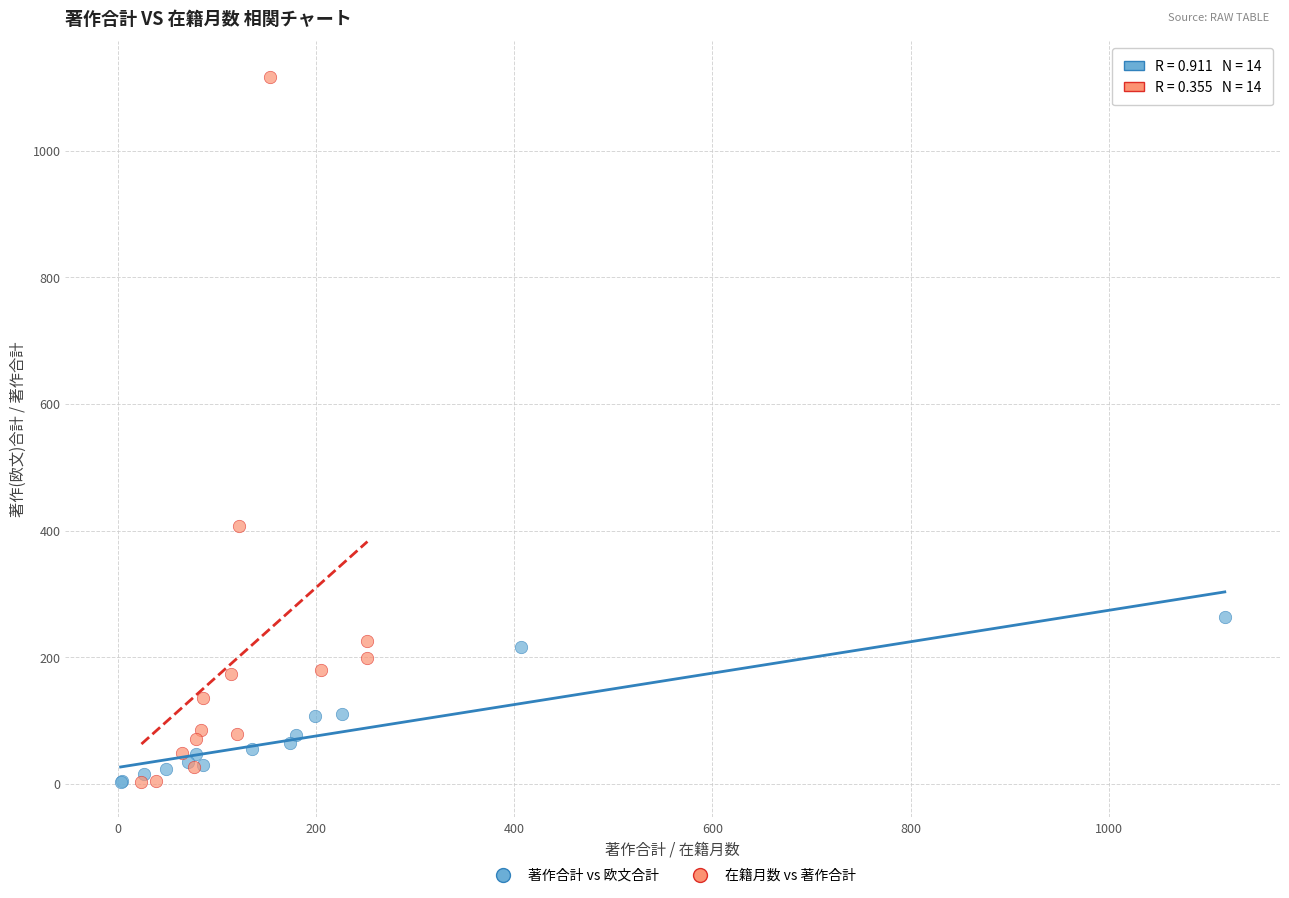

Which series reaches the maximum Y coordinate?

在籍月数 vs 著作合計